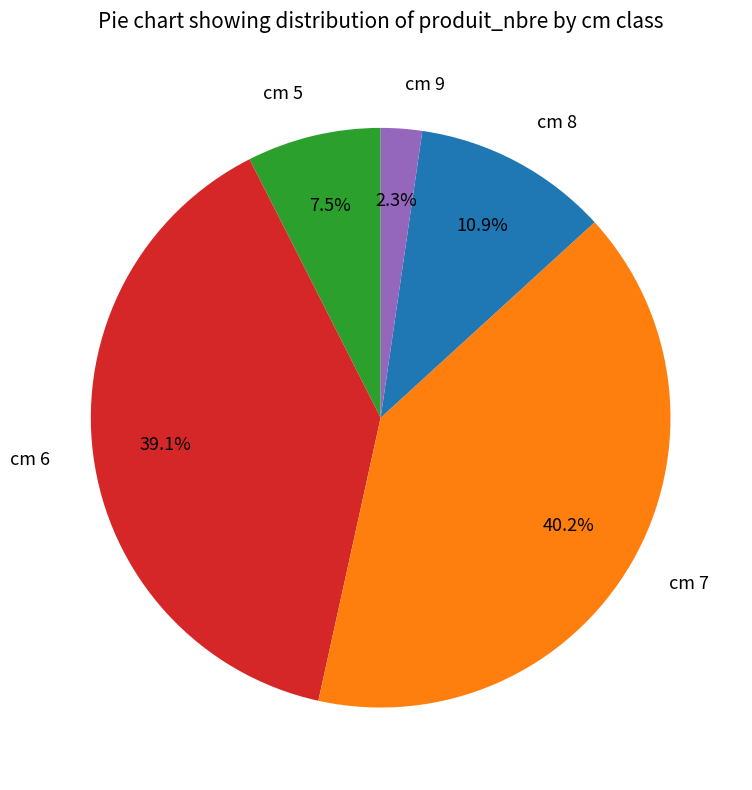

To the nearest percent, what percentage of the pie is cm 6?

39%